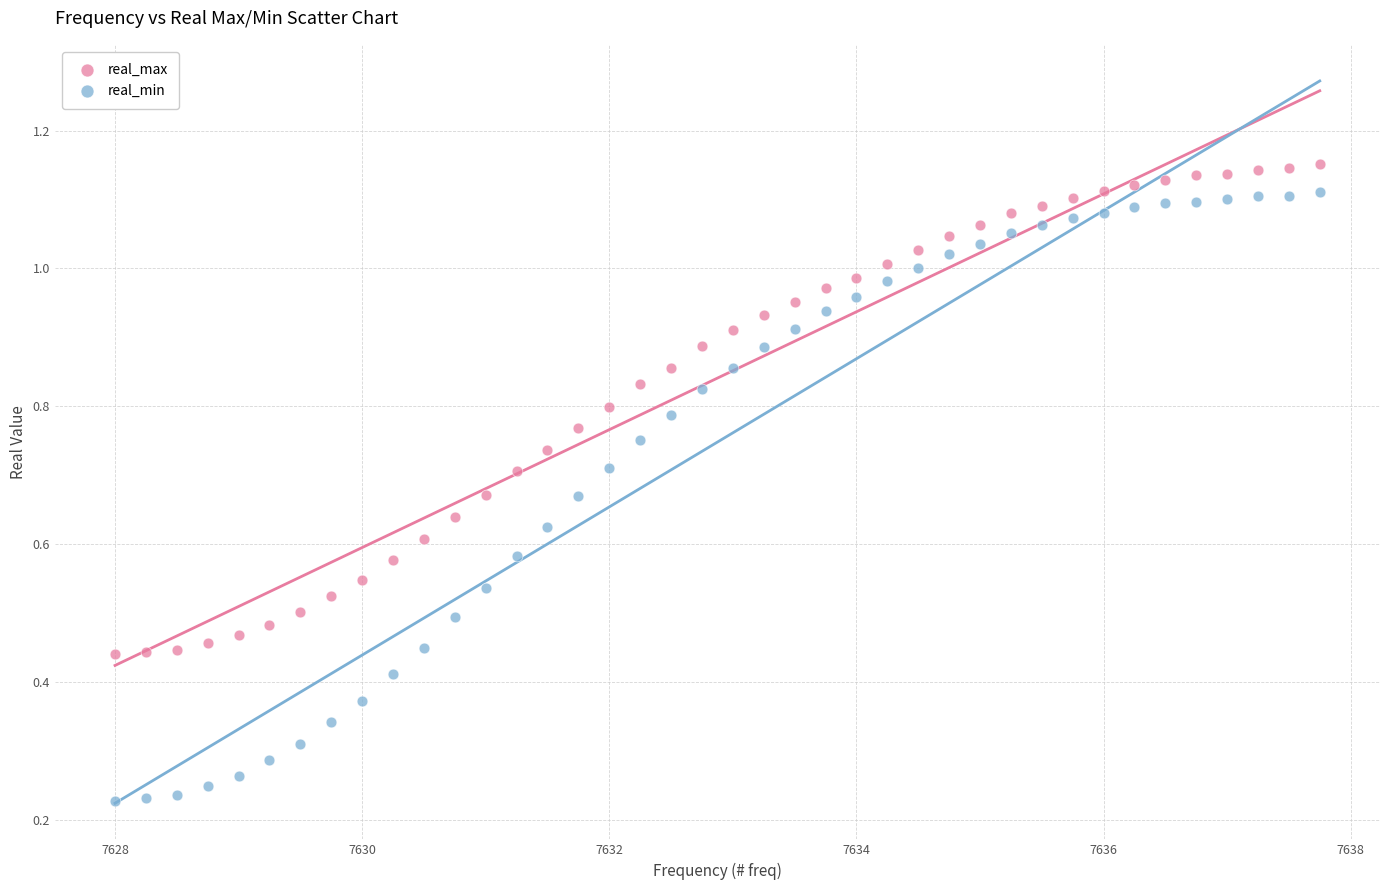

What is the X range (max minus min) for the scatter plot?

9.8